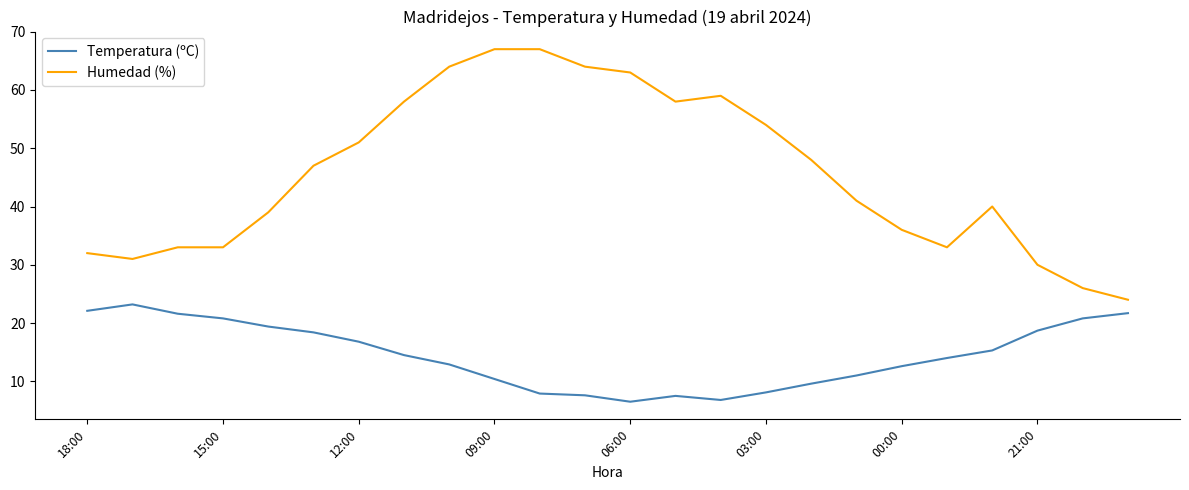

In Temperatura (ºC), how many points are lower than both neighbors (excluding endpoints)?

2